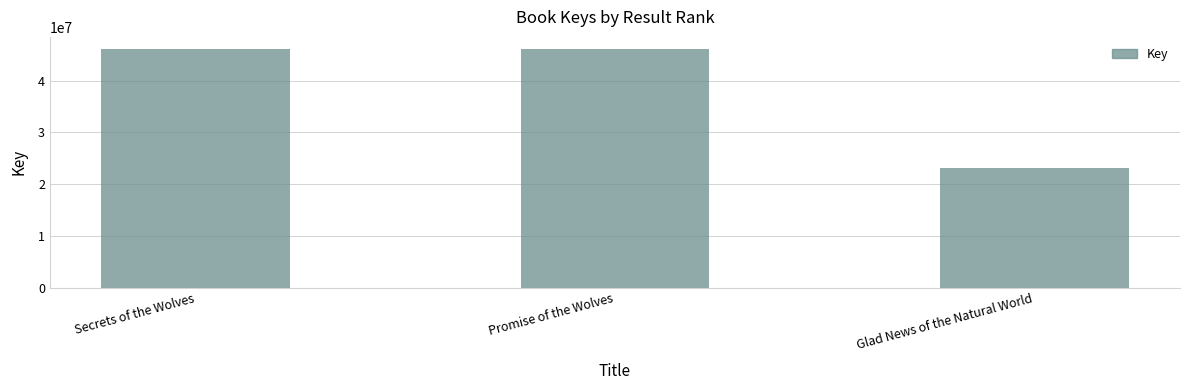

What is the smallest value displayed?

23150852